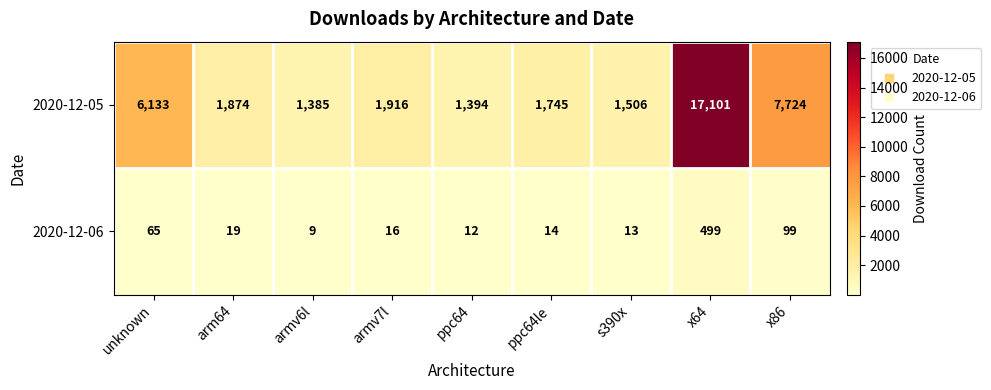

Where is 2020-12-06 nearest to the value 254?

x86